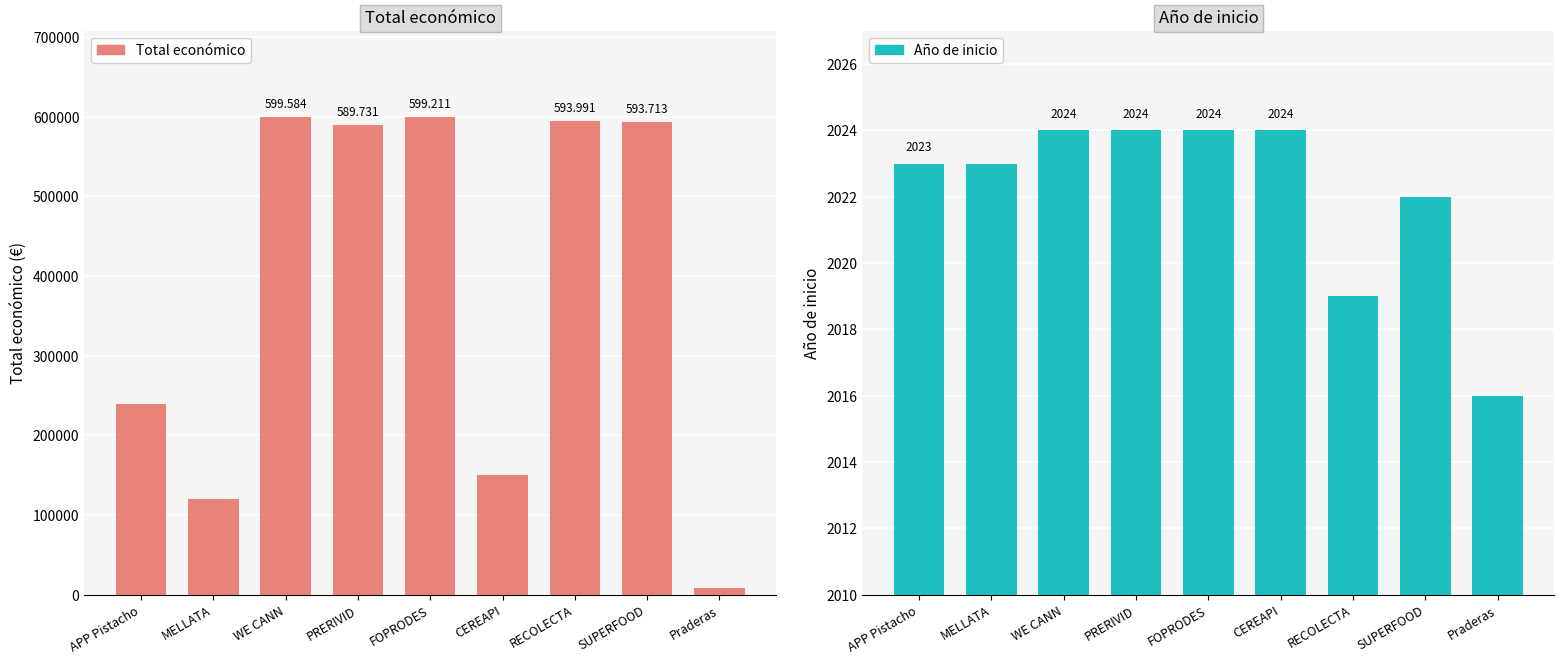

How many groups of bars are there?

9